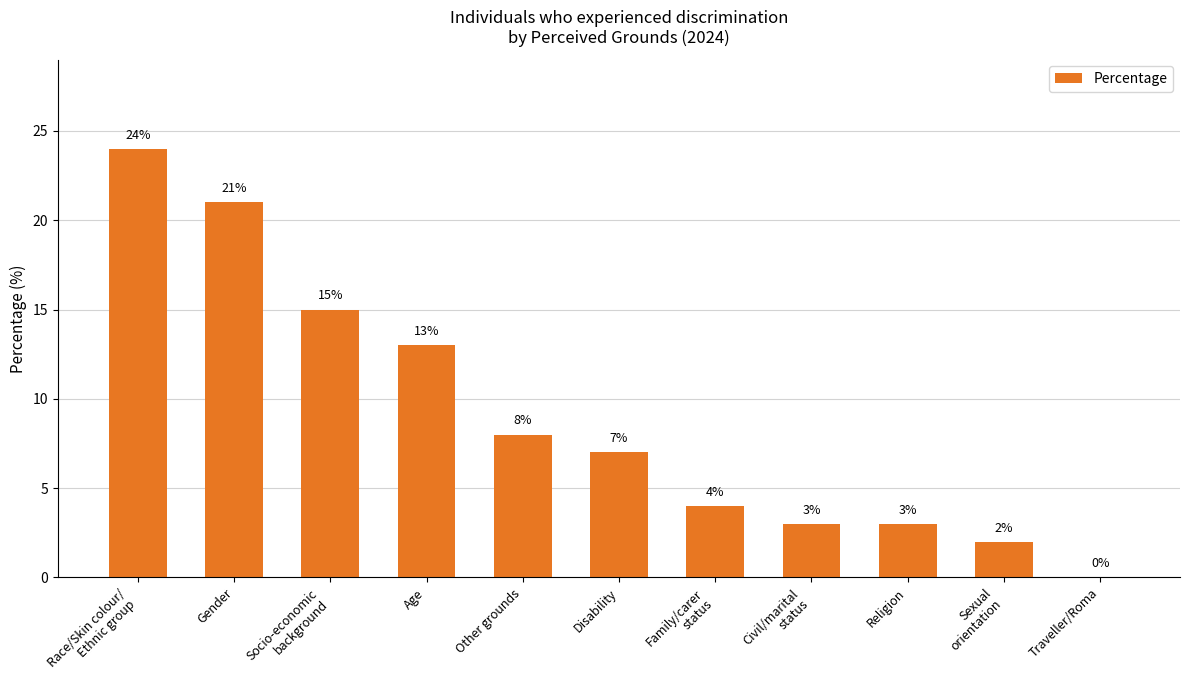

Where is the data nearest to the value 12?

Age